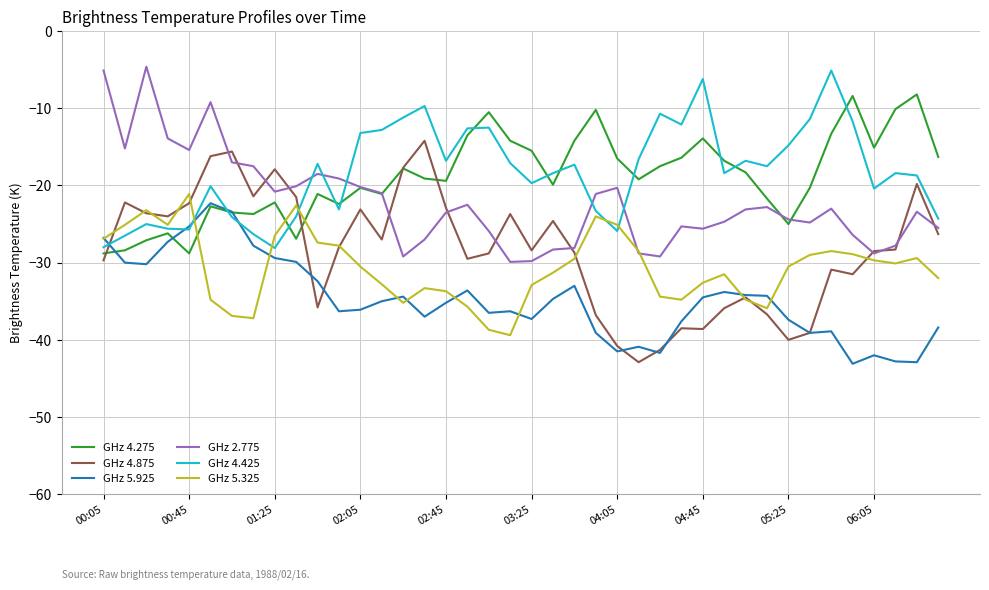

True or false: GHz 2.775 and GHz 5.925 cross at least once.

False